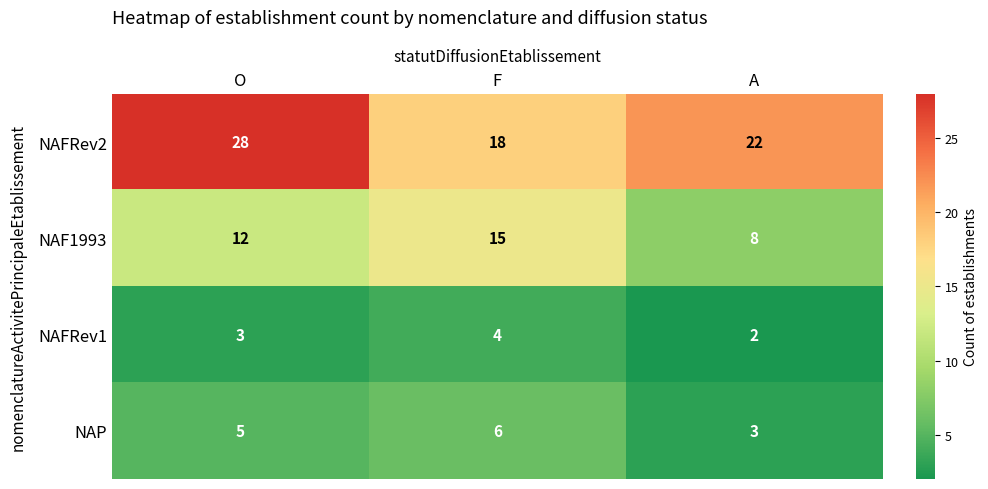

The value of NAP at A is 3. True or false?

True